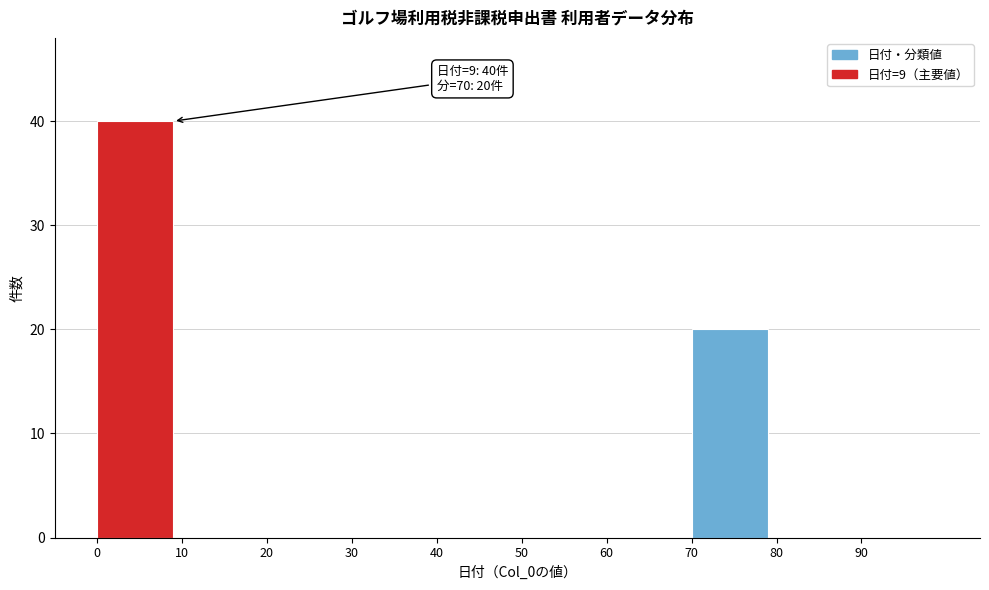

Which range on the x-axis has the tallest bar?

0 to 10